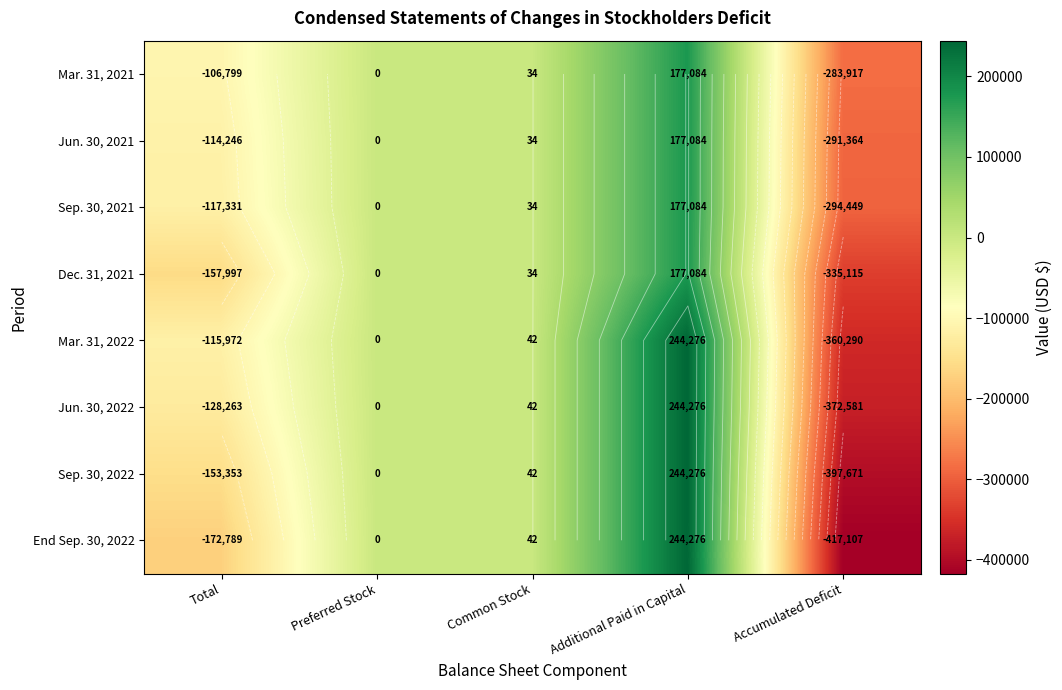

What is the difference between the maximum and minimum values in the Mar. 31, 2021 series?

461001